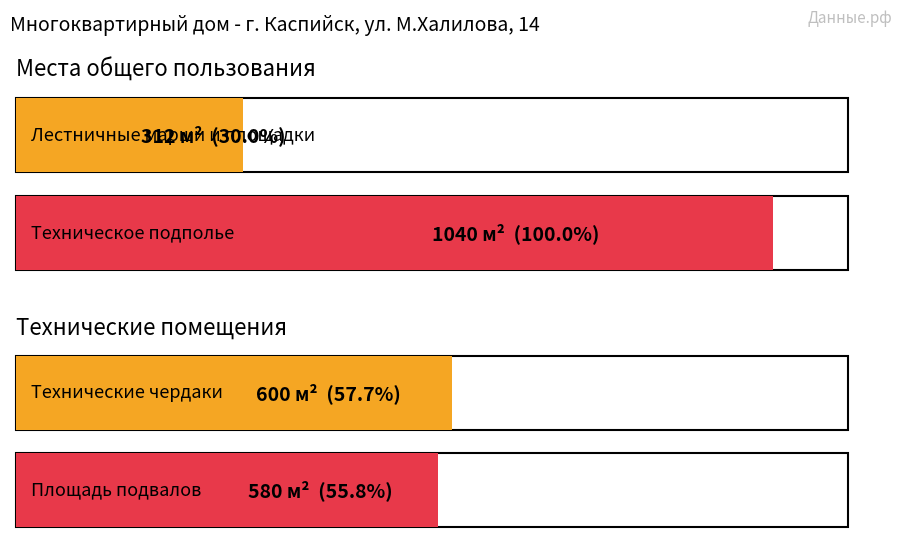

What is the label of the 1st bar from the right?

Площадь подвалов